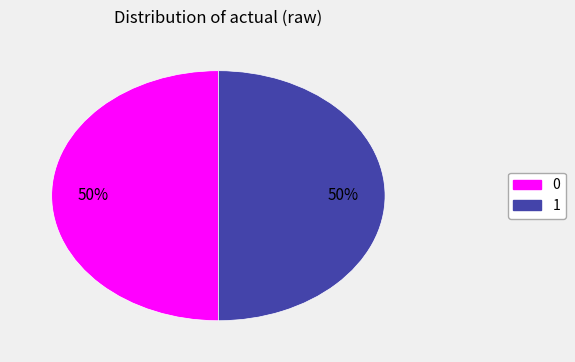

Is it true that 1 is 50% of the pie?

True